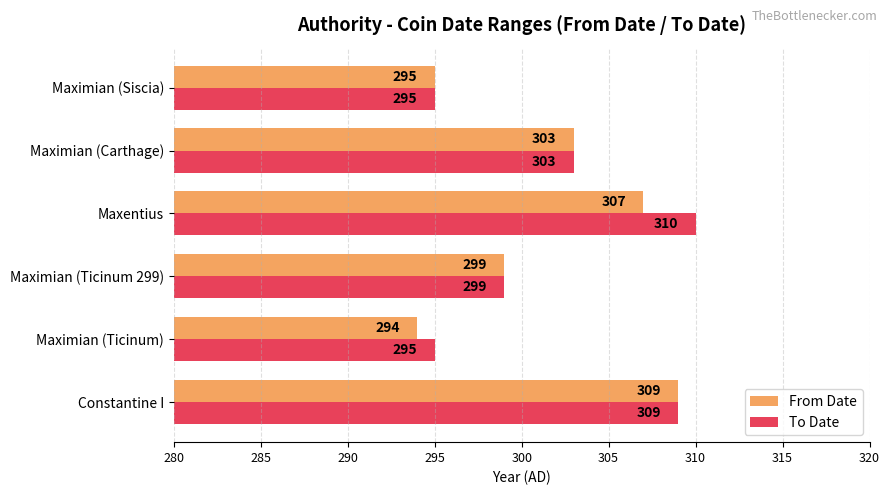

What is the average value of the To Date series?

302